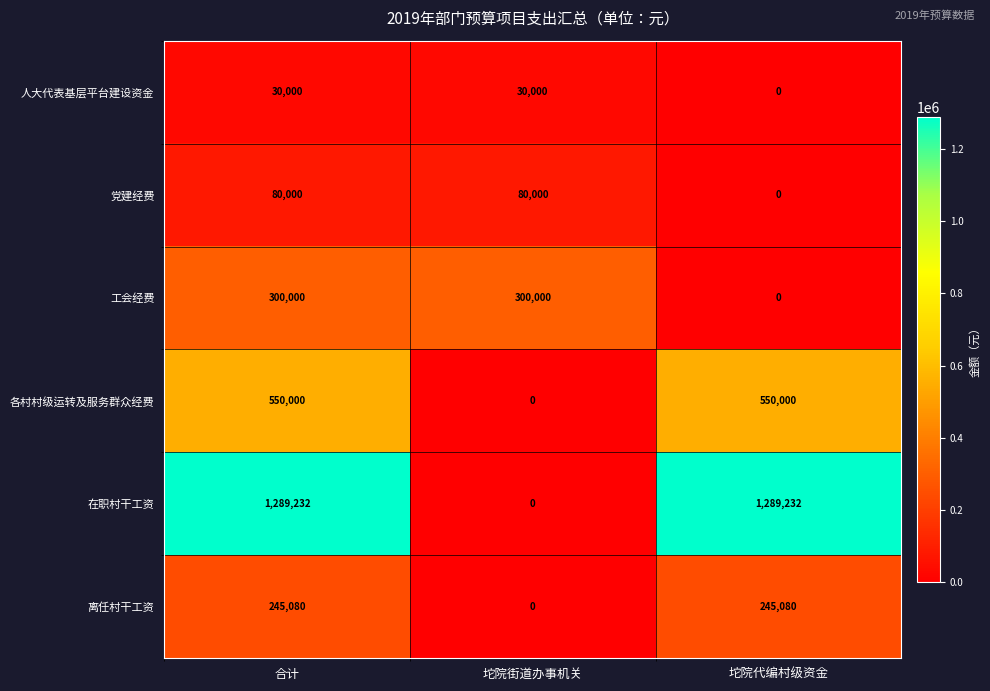

The 工会经费 series shows 300000 at 坨院街道办事机关. True or false?

True